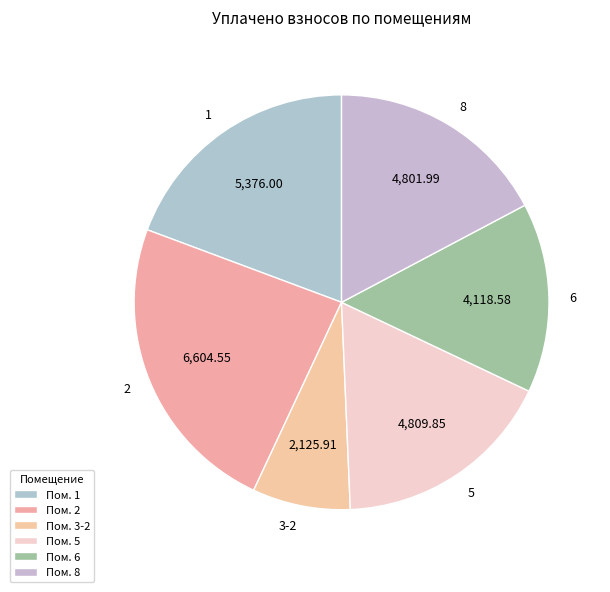

Does any single category account for the majority?

No